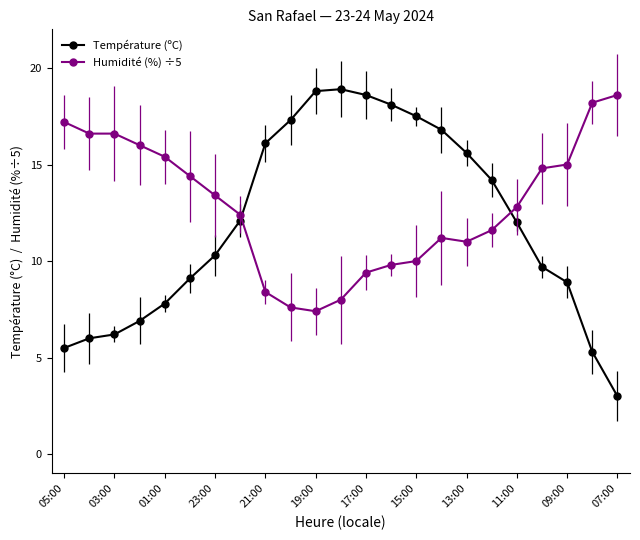

True or false: Humidité (%) ÷5 has a value of 13.8 at 13.

False